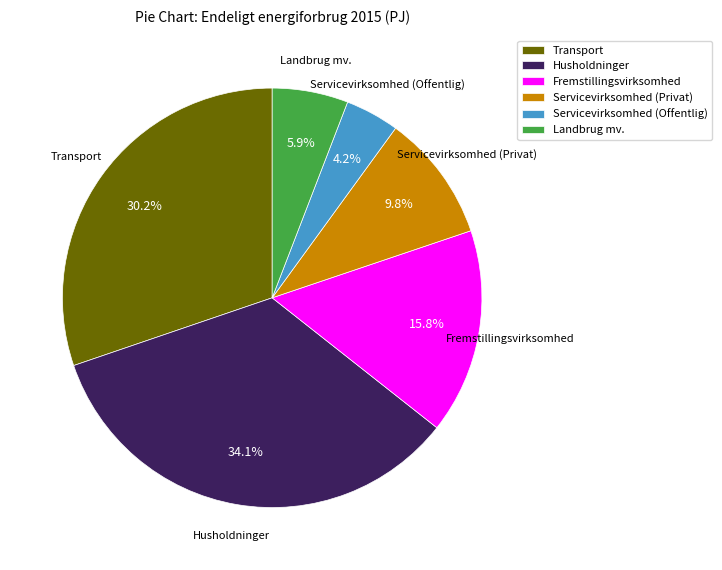

How many segments does this pie chart have?

6